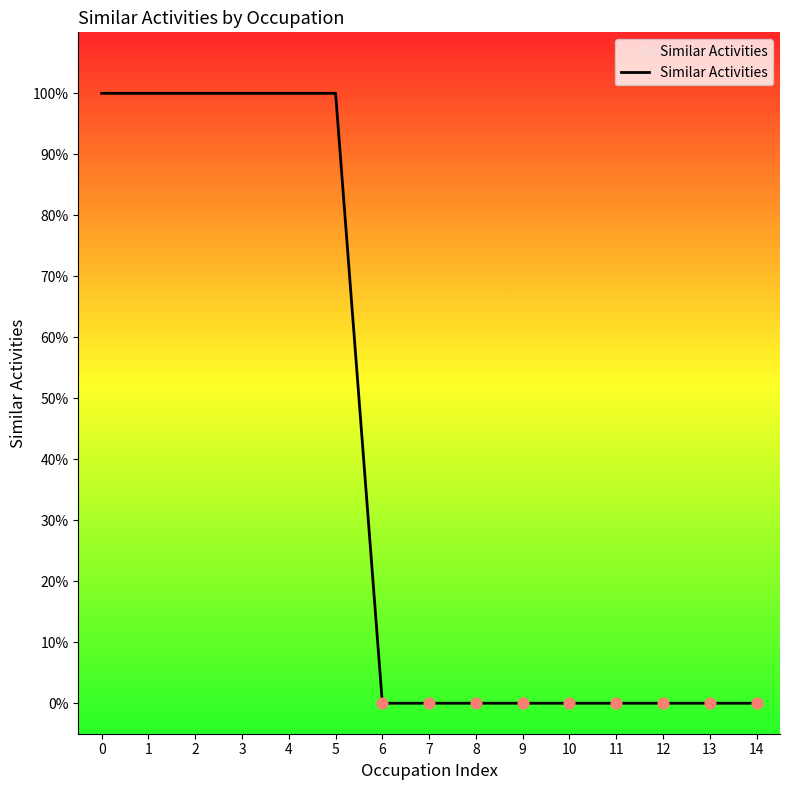

What is the change in value from 3 to 7?

-1